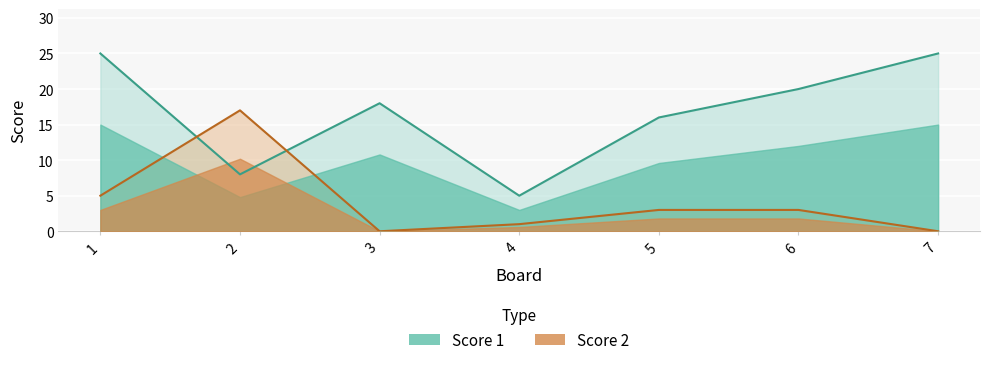

Is it true that Score 2 equals 1 at 4?

False